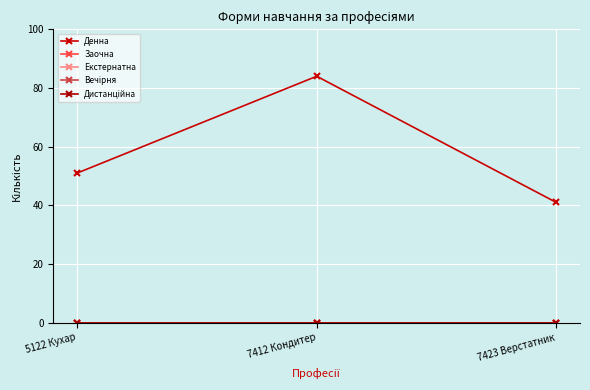

What position from the left is 7412 Кондитер?

2